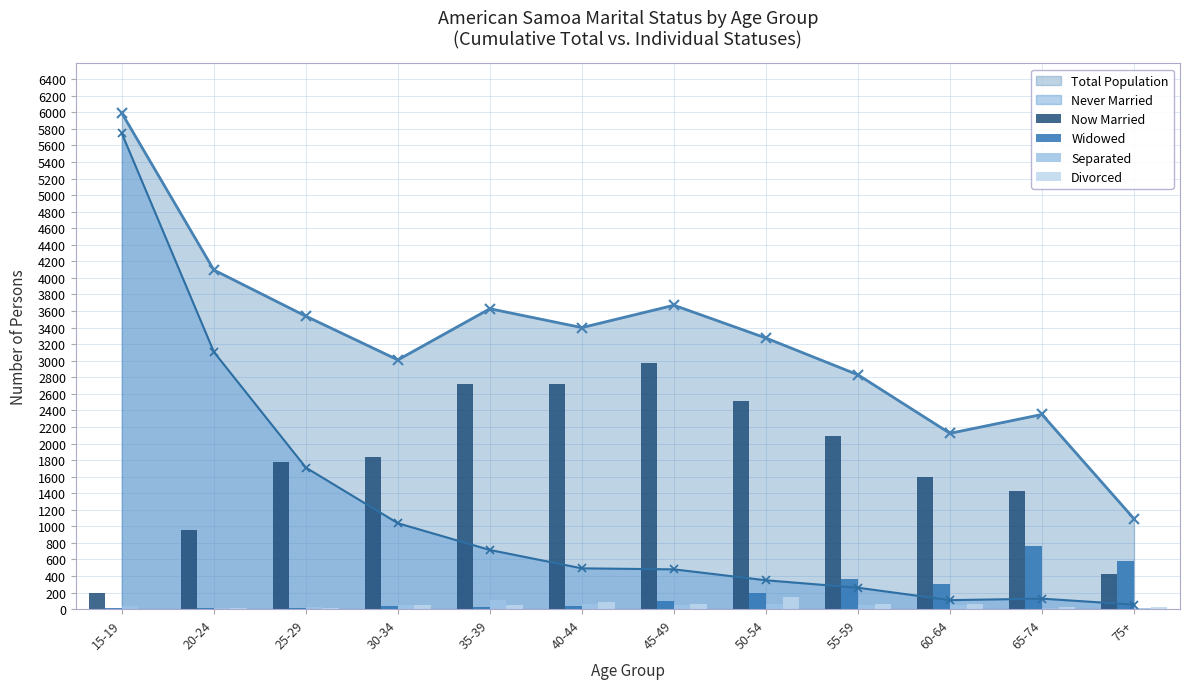

Which series has the largest total across all categories?

Now Married